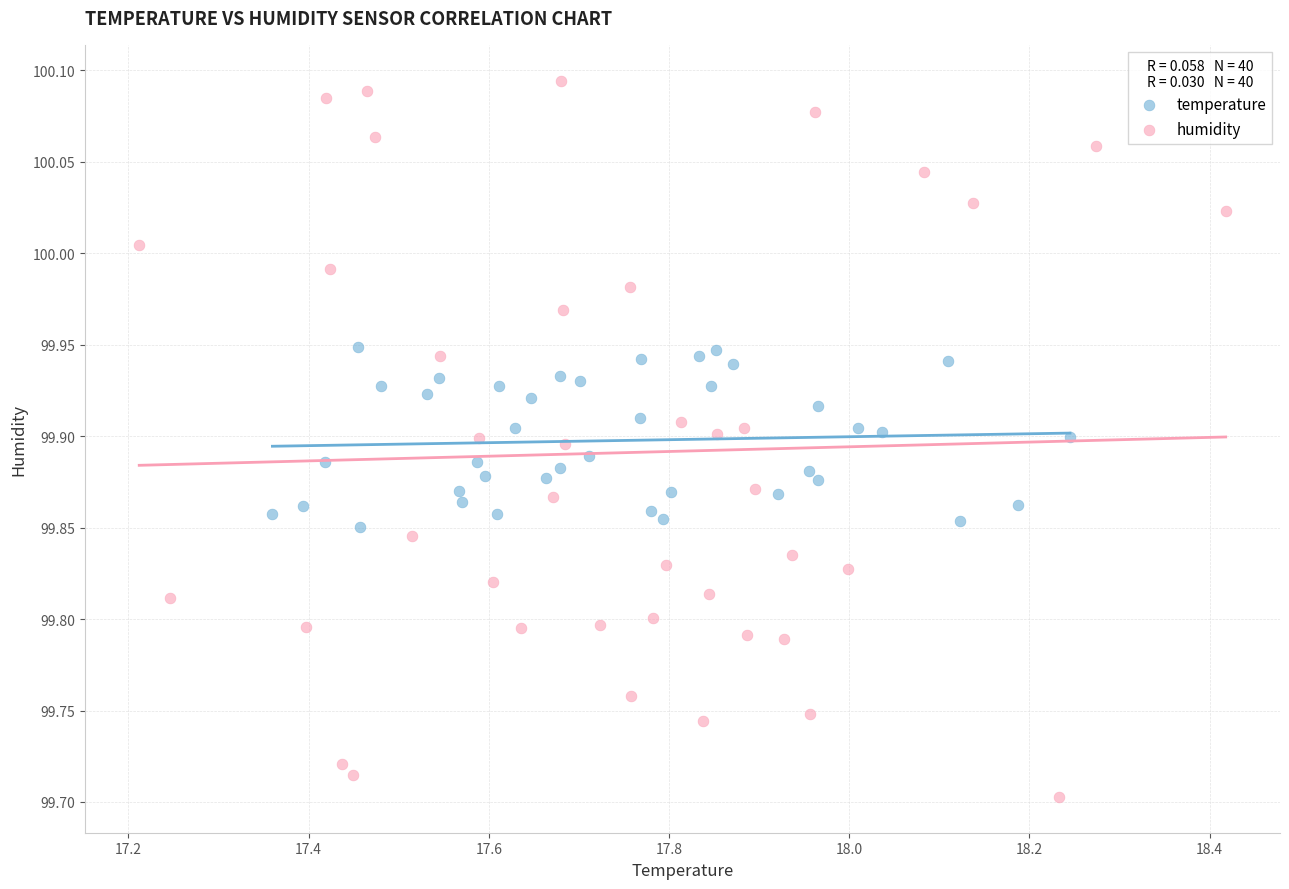

Which series has the largest Y range (max minus min)?

humidity